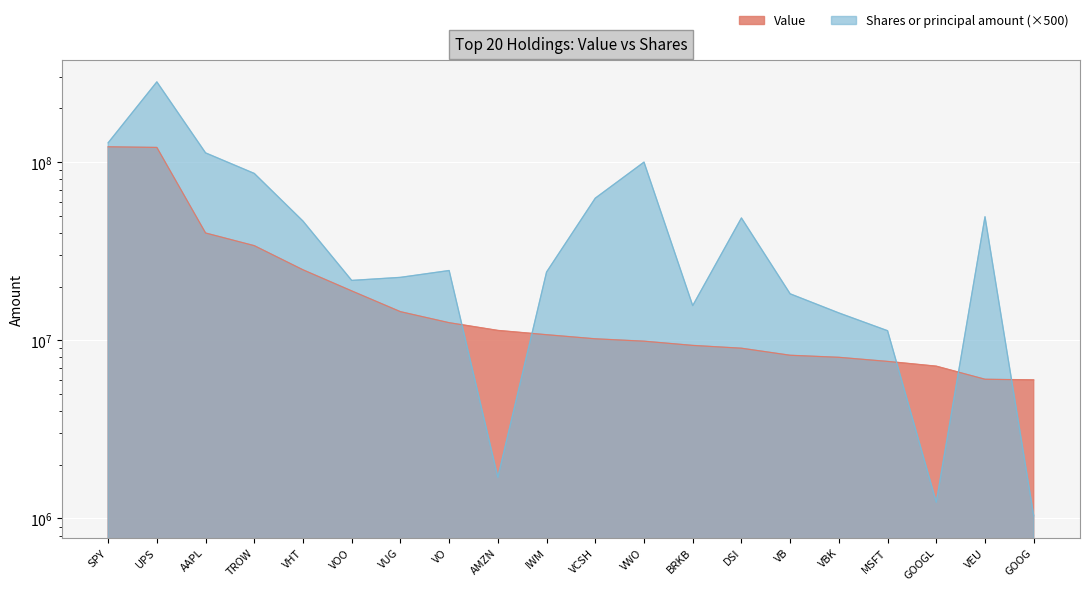

What is the approximate value of shares at AMZN?

1701000